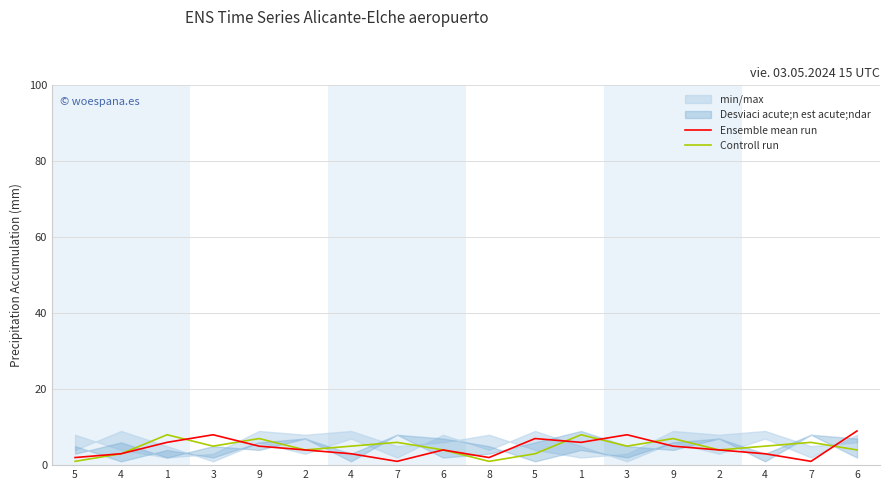

How many intersections are there between Controll run and Ensemble mean run?

6